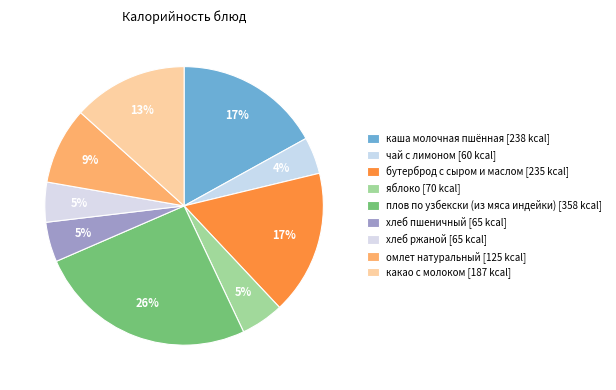

To the nearest percent, what is the combined percentage of яблоко and хлеб ржаной?

10%